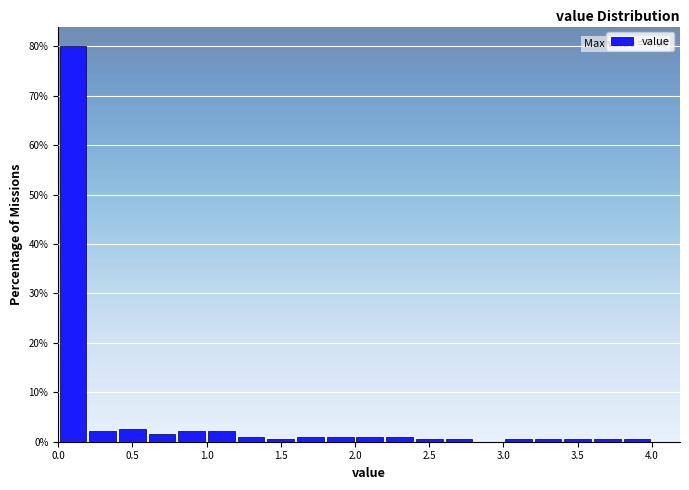

Which range on the x-axis has the tallest bar?

0.0 to 0.2